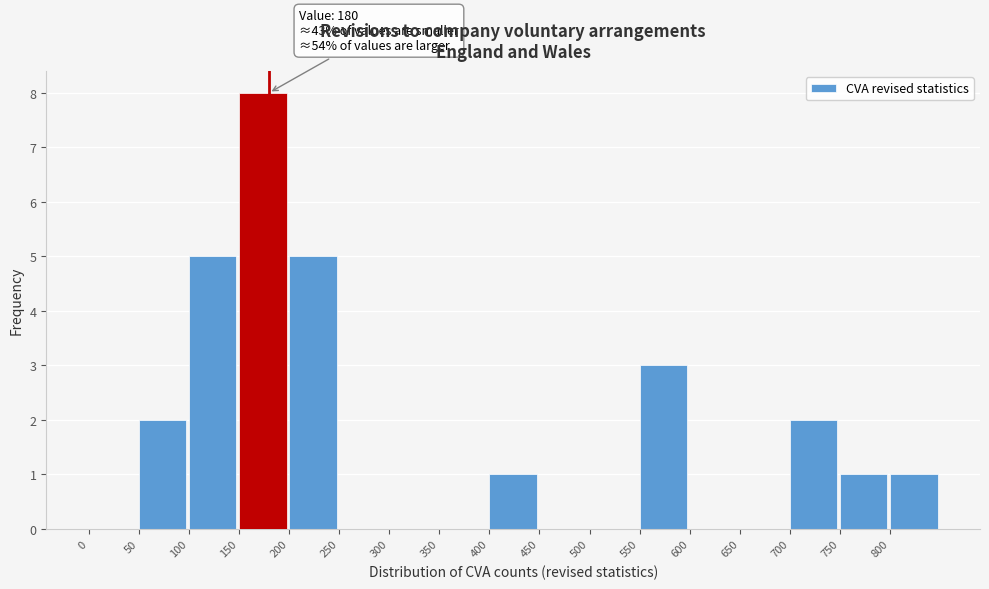

Which range on the x-axis has the tallest bar?

150 to 200